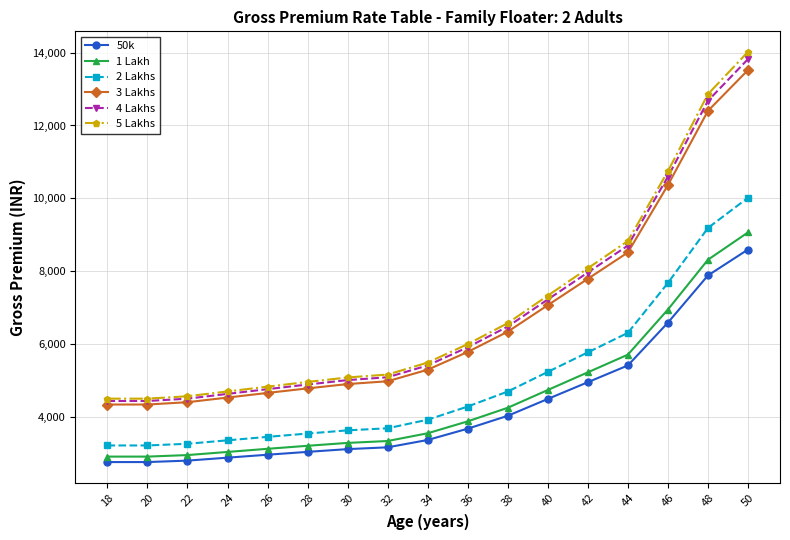

Where is 4 Lakhs nearest to the value 9128?

44